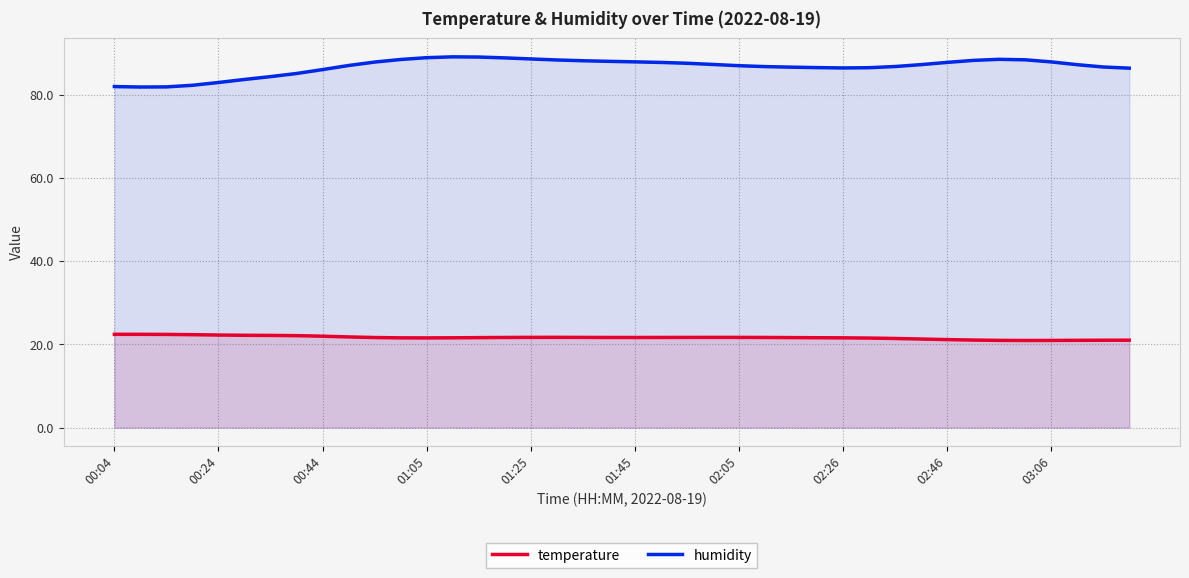

Does the chart display data point markers on the line(s)?

No